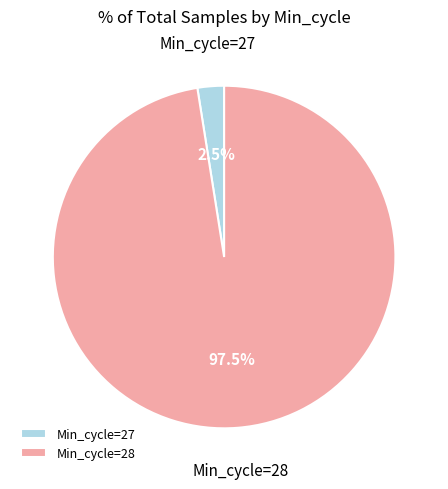

What is the ratio of the value at Min_cycle=28 to the value at Min_cycle=27?

39.0